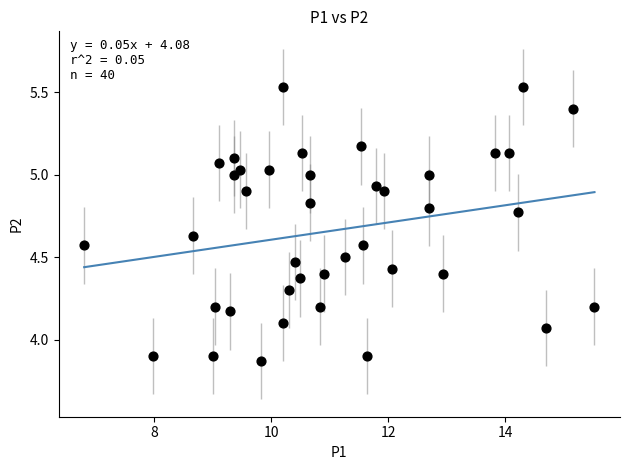

What is the range of Y values (max minus min)?

1.7